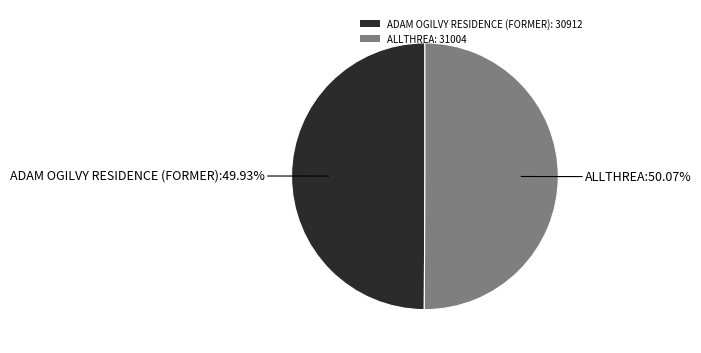

Approximately how many times larger is the value at ADAM OGILVY RESIDENCE (FORMER): 30912 compared to ALLTHREA: 31004?

1.0